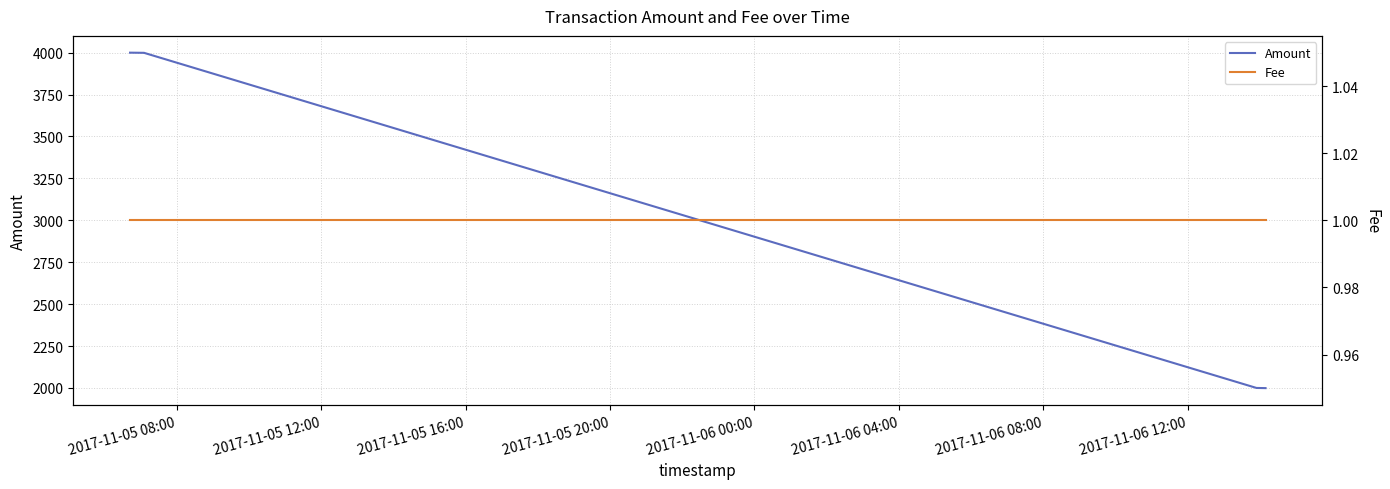

What is the maximum value for Amount?

4000